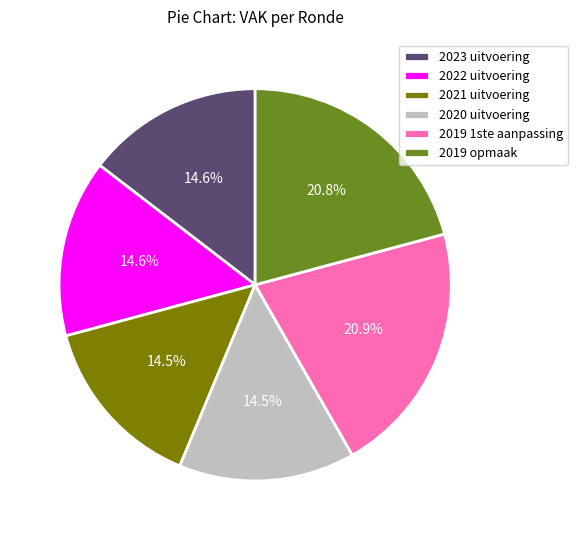

True or false: 2019 1ste aanpassing accounts for 32% of the total.

False